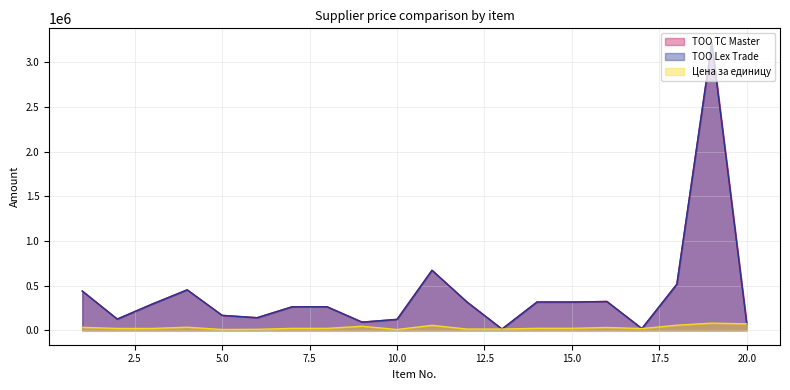

True or false: TOO TC Master and TOO Lex Trade cross at least once.

False